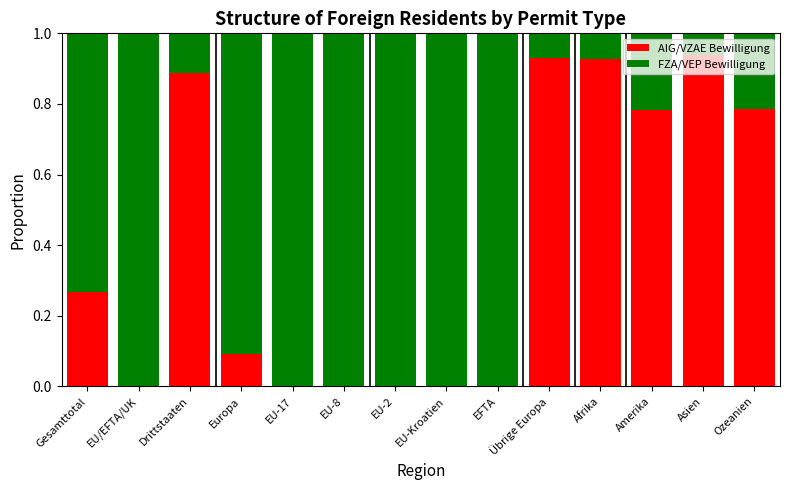

How many series are shown in this chart?

2